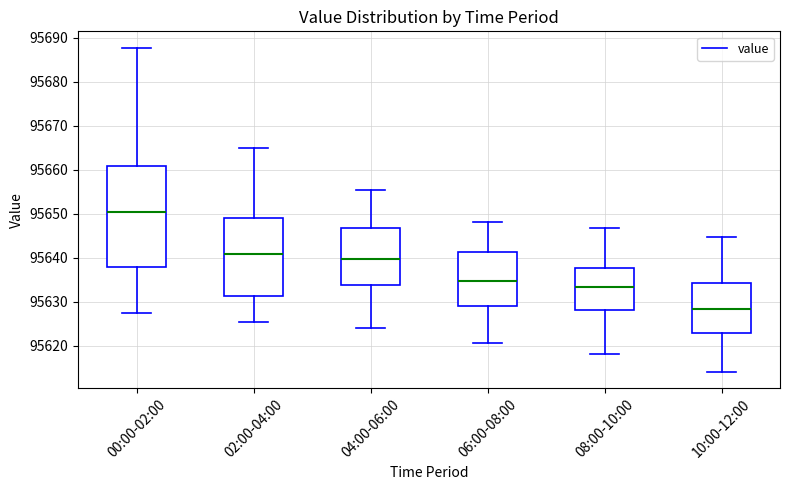

Where does the upper whisker of the box for 10:00-12:00 end on the y-axis? The values are not printed on the chart, so give them approximately, as read against the axis.

95645